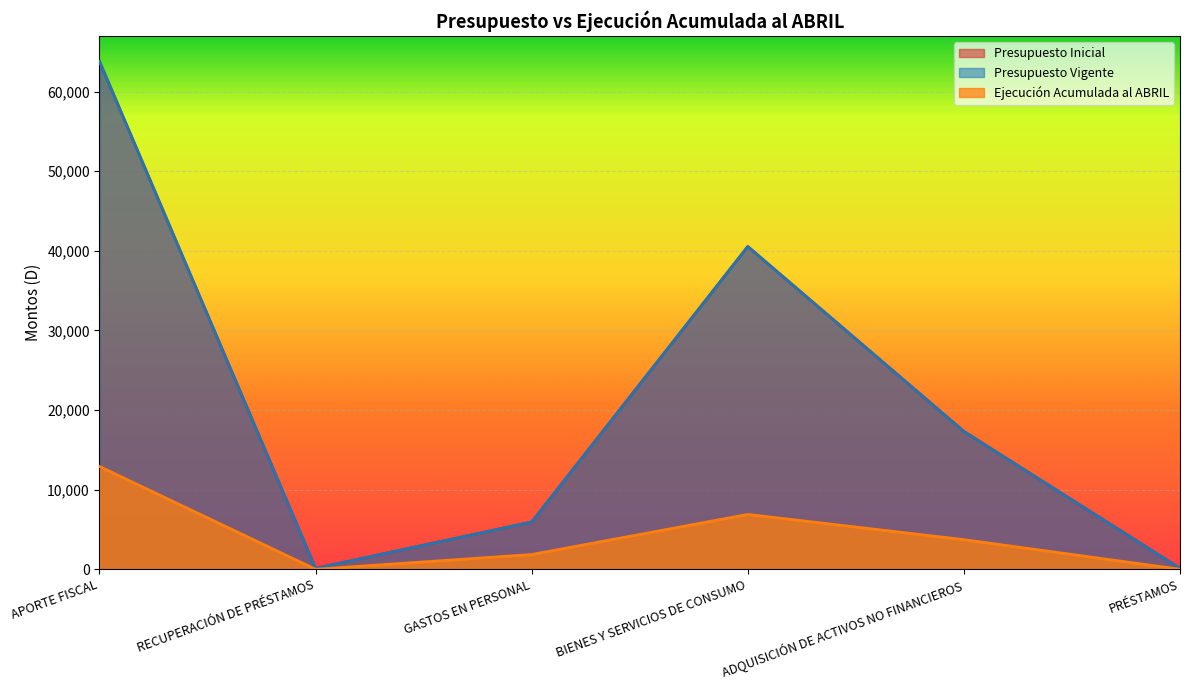

At which label does Presupuesto Vigente first exceed 17313?

APORTE FISCAL